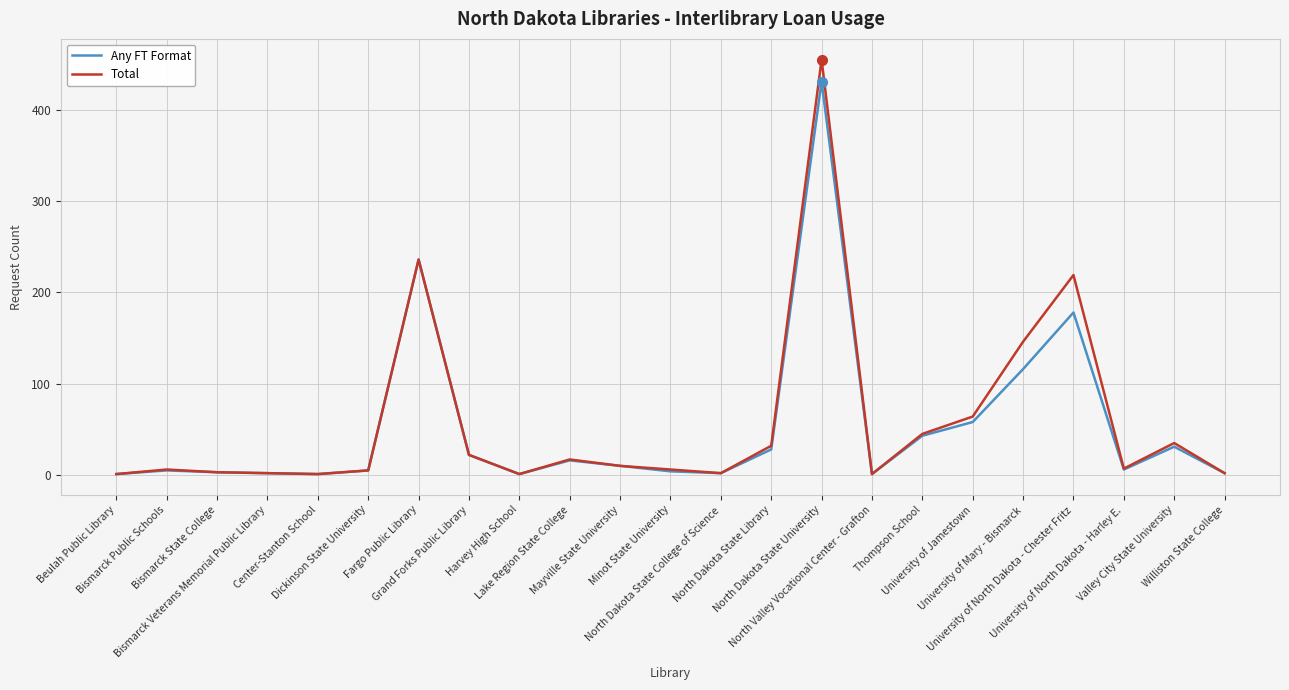

True or false: Any FT Format has a value of 22 at Grand Forks Public Library.

True